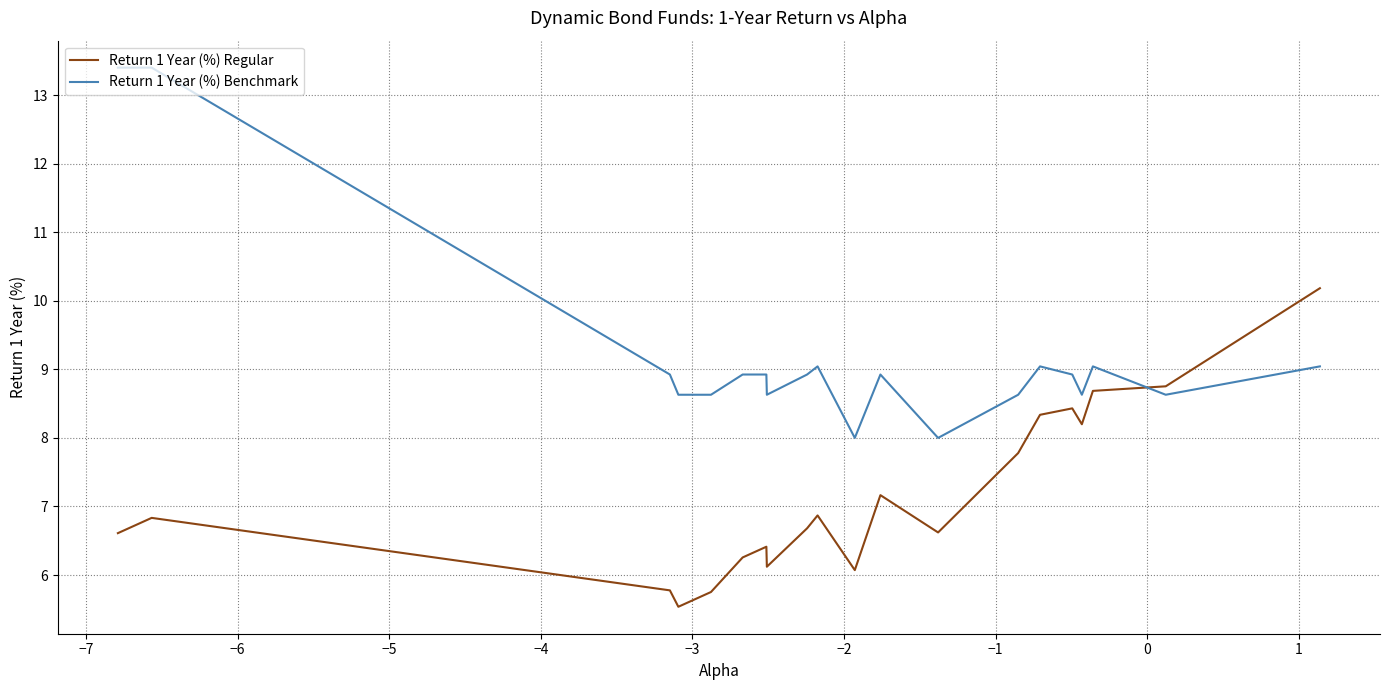

Rank the series by their maximum value, from lowest to highest.

Return 1 Year (%) Regular, Return 1 Year (%) Benchmark